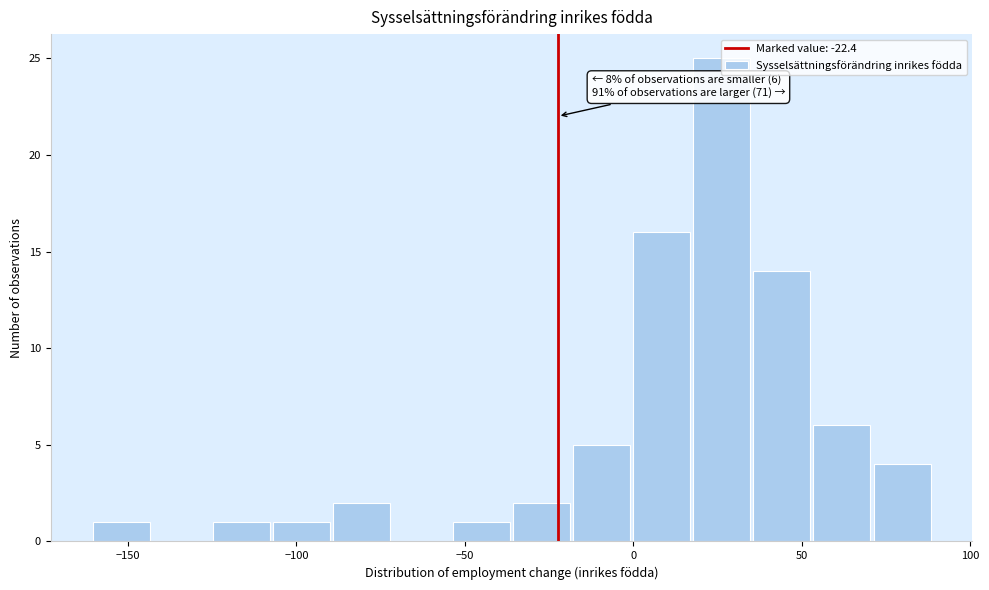

Around what value on the x-axis is the tallest bar? Give the approximate position of its centre, as read against the axis.

25